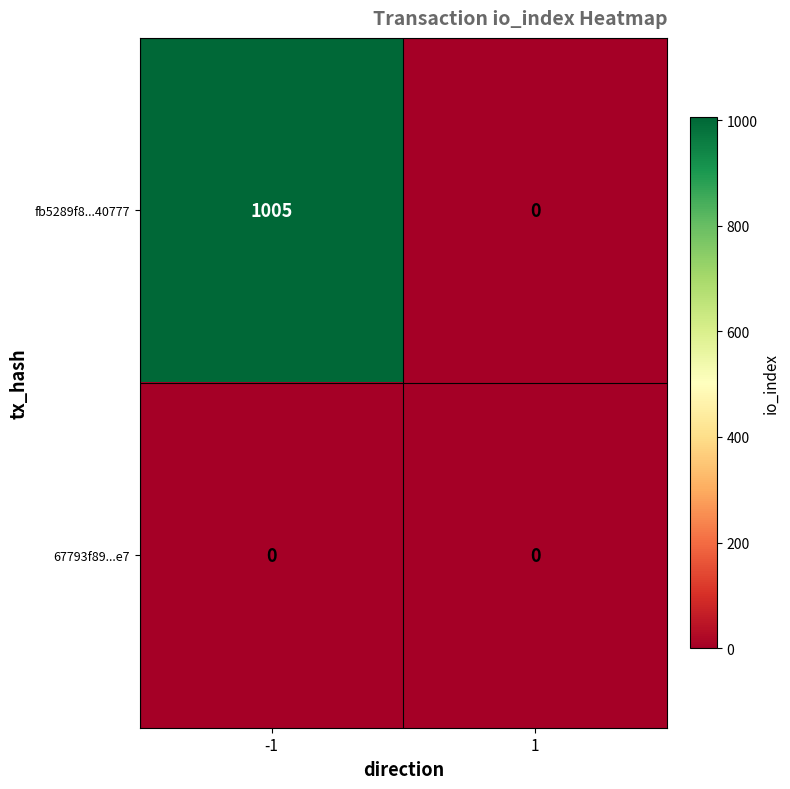

The value of 67793f89...e7 at -1 is 0. True or false?

True